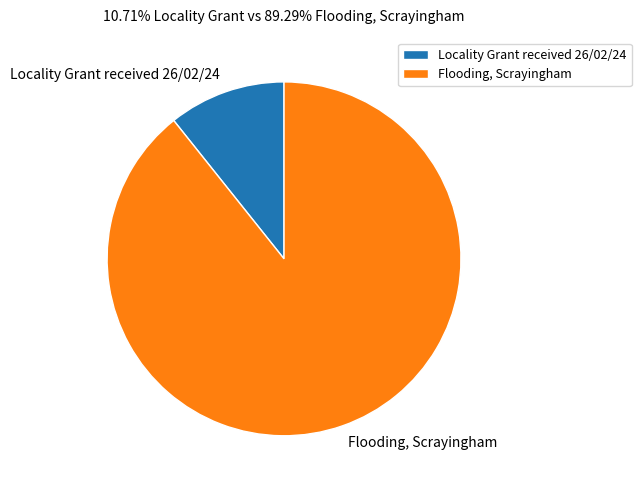

Combined, do Locality Grant received 26/02/24 and Flooding, Scrayingham account for over 50%?

Yes